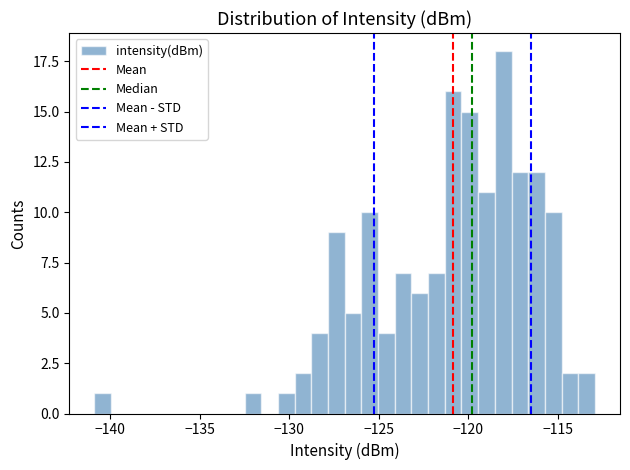

Read against the x-axis, roughly where is the centre of the tallest bar?

-118.0